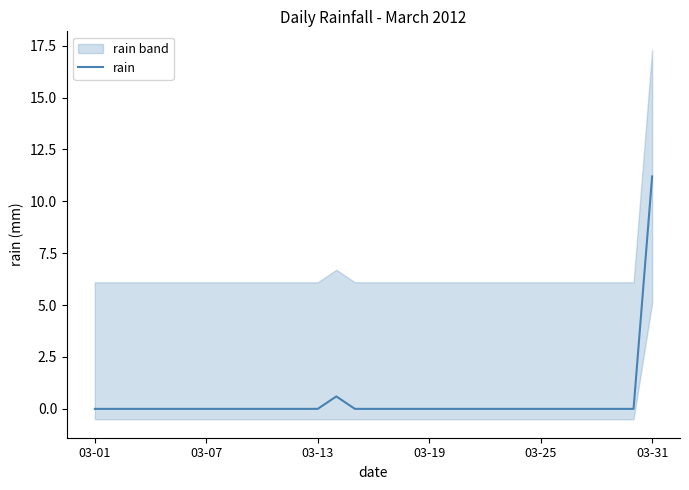

What is the difference between the maximum and minimum values?

11.2